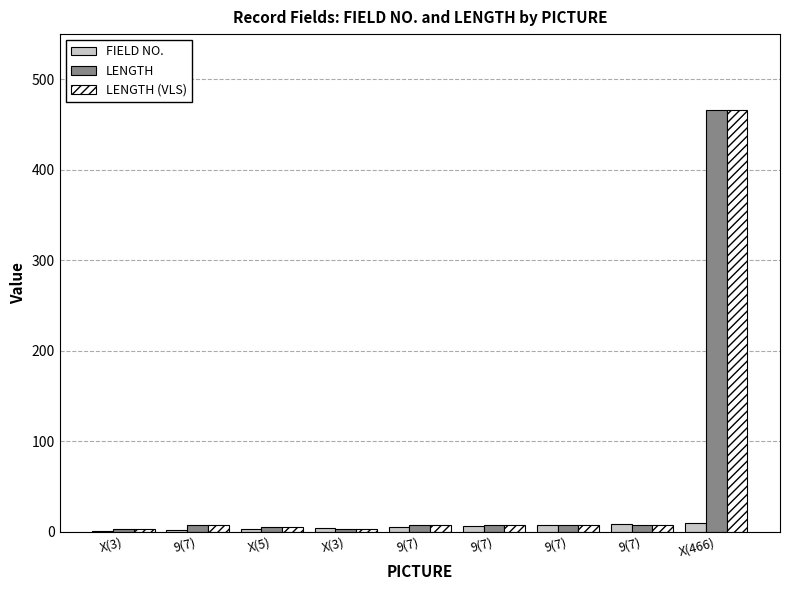

The FIELD NO. series shows 3 at 9(7). True or false?

False